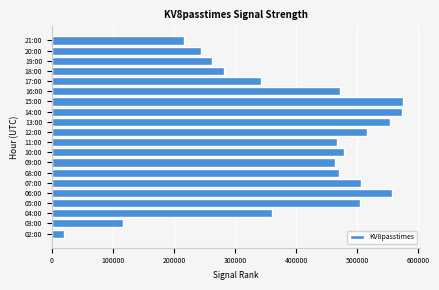

What is the average value?

398932